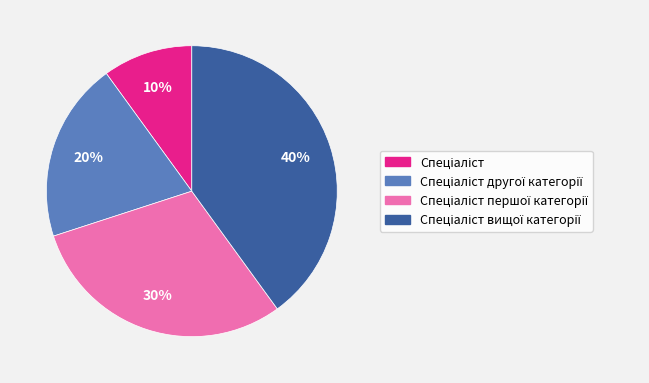

Does any single category account for the majority?

No